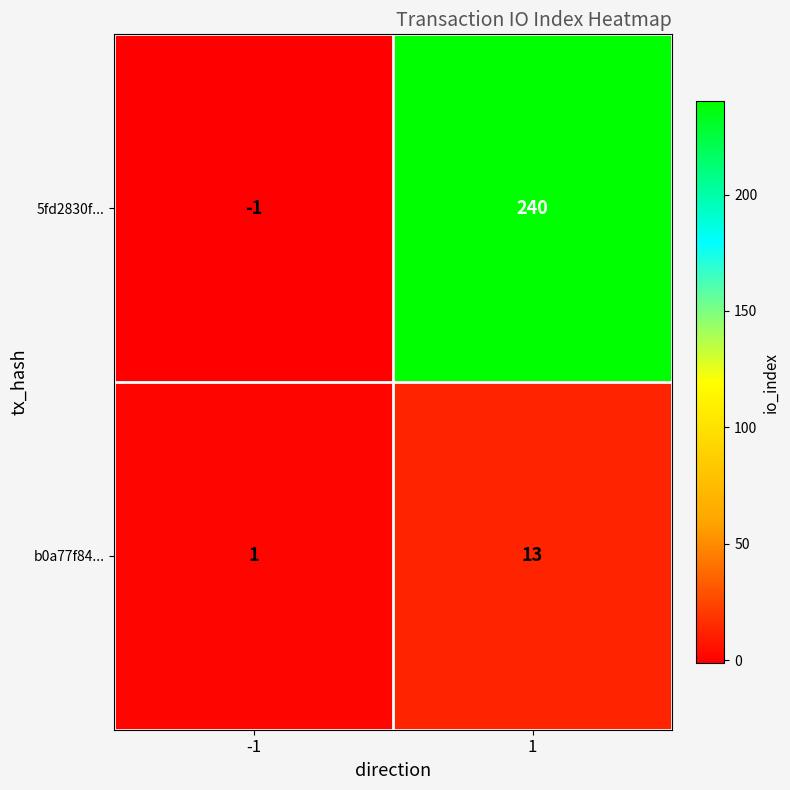

What is the difference between the highest and lowest values at -1?

2